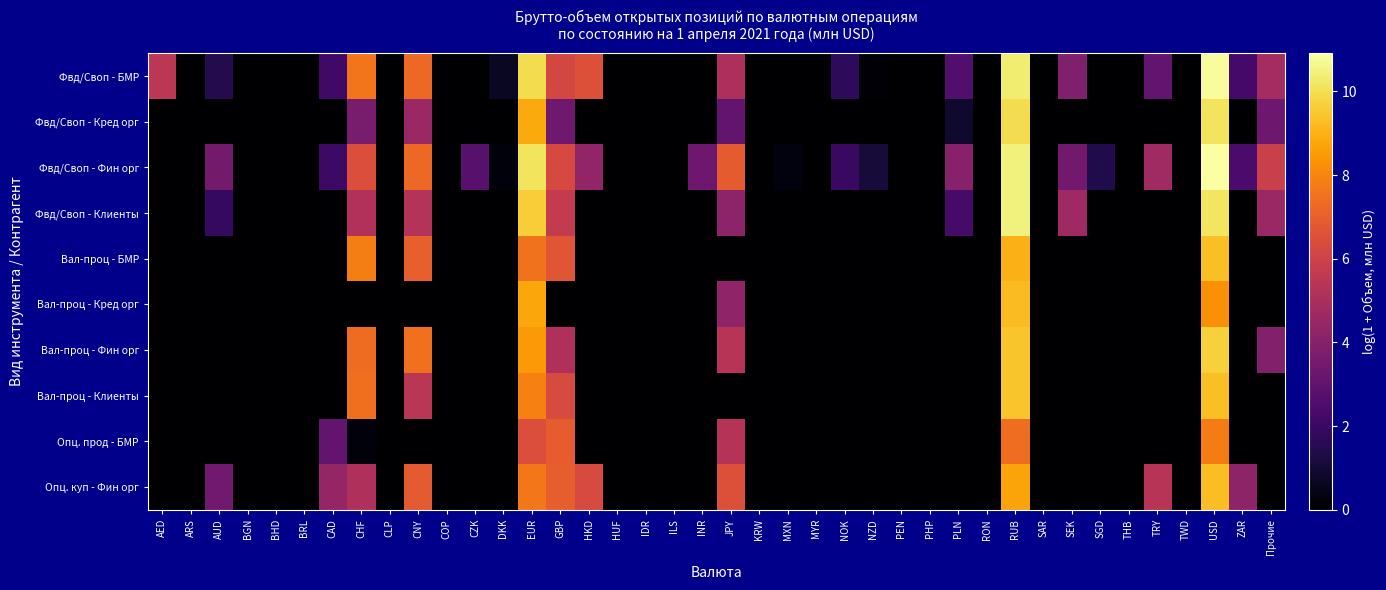

At how many categories does at least one series exceed 3?

17